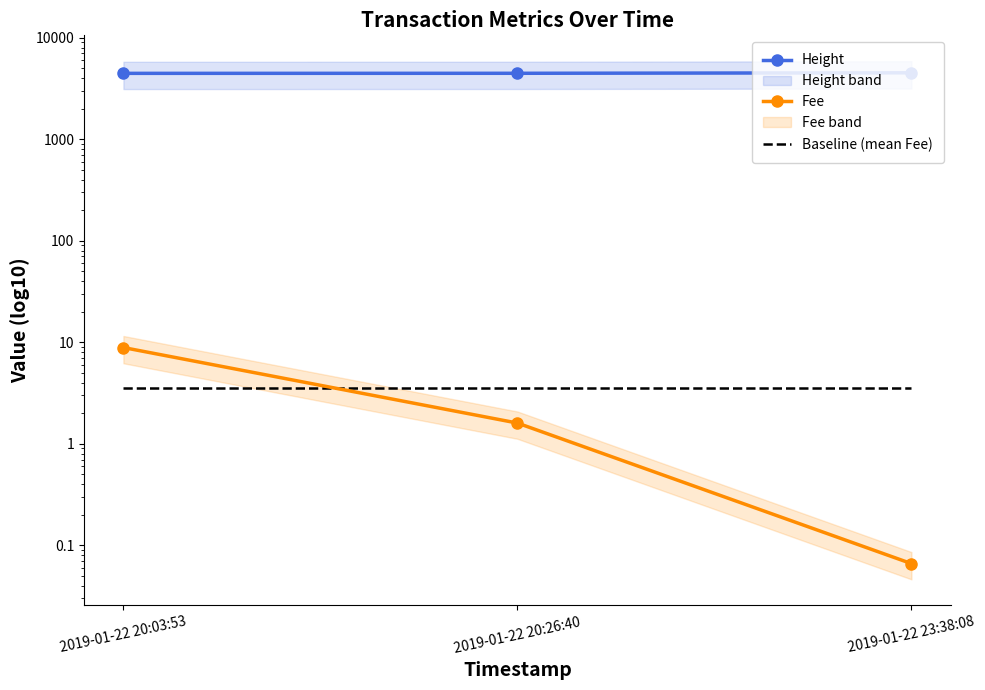

The value of Height at 2019-01-22 23:38:08 is 8035.8. True or false?

False